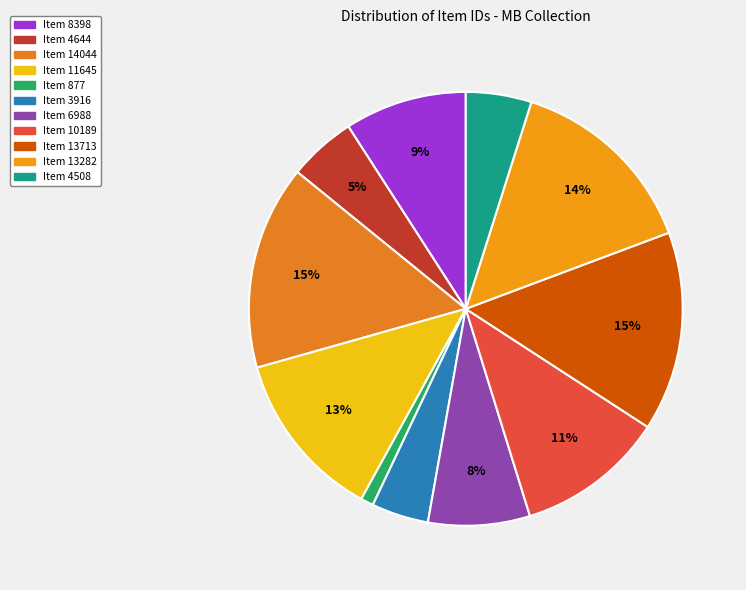

Is Item 13282 the majority of the pie?

No